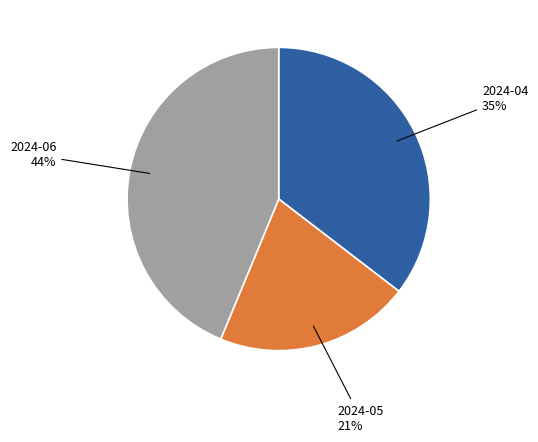

To the nearest percent, what is the combined percentage of 2024-04 and 2024-05?

56%